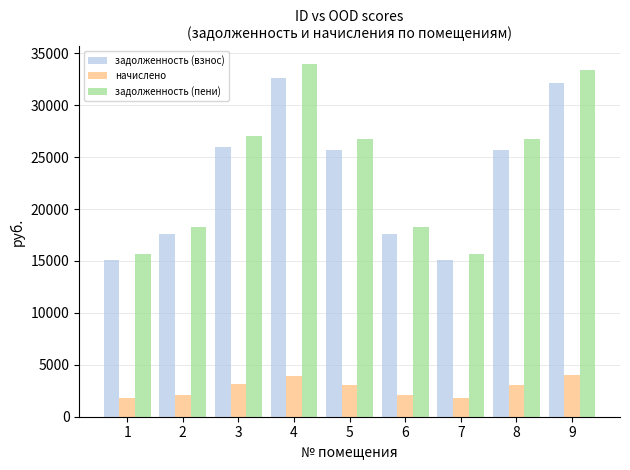

What is the total value across all series at 3?

56104.8